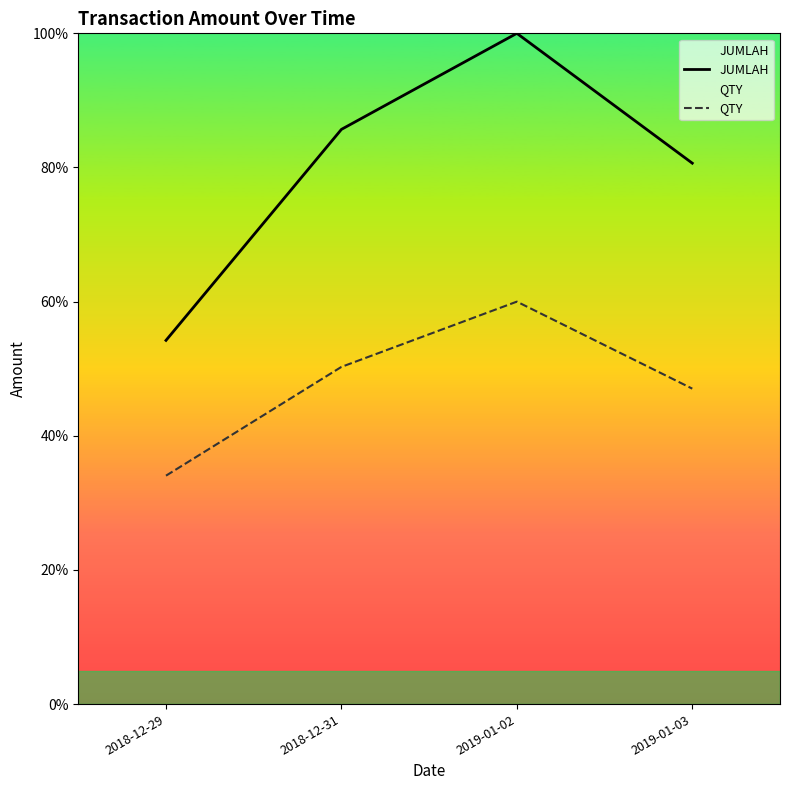

Does the chart have visible grid lines?

No